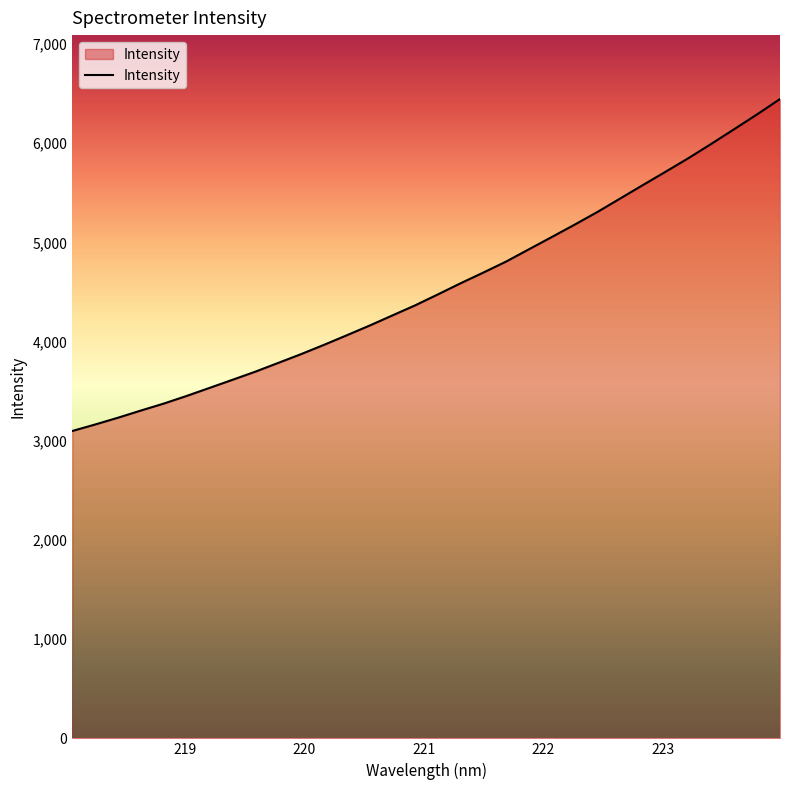

What is the smallest value displayed?

3098.3